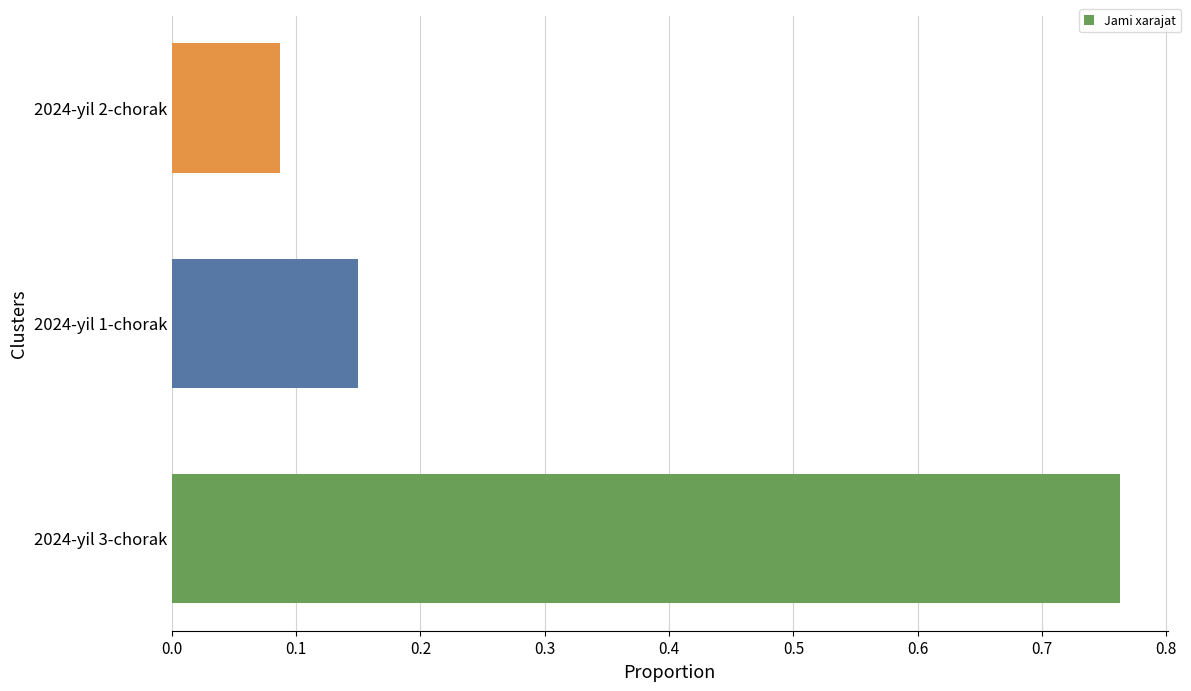

The chart shows a value of 0.5 at 2024-yil 3-chorak. True or false?

False